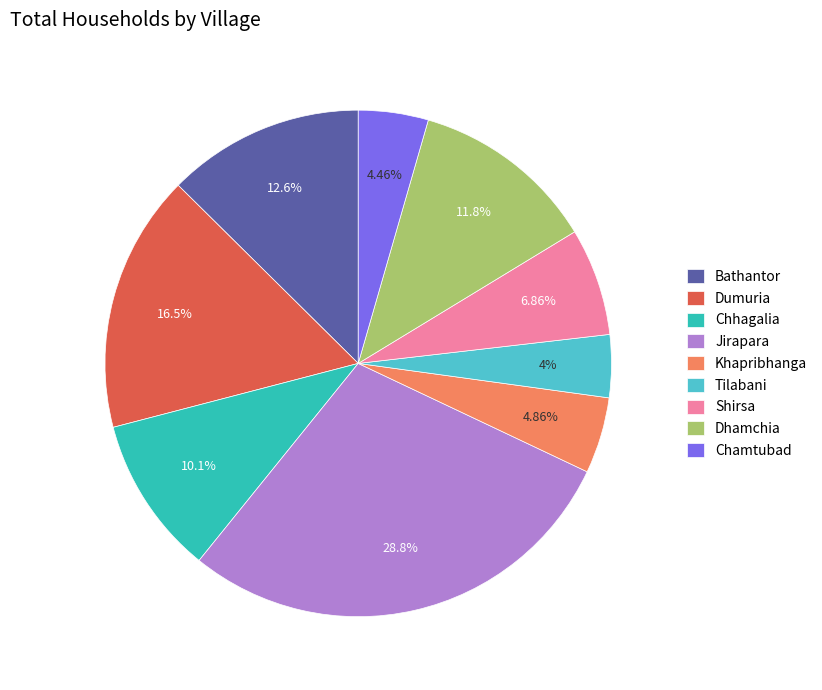

True or false: Dumuria accounts for 16% of the total.

True